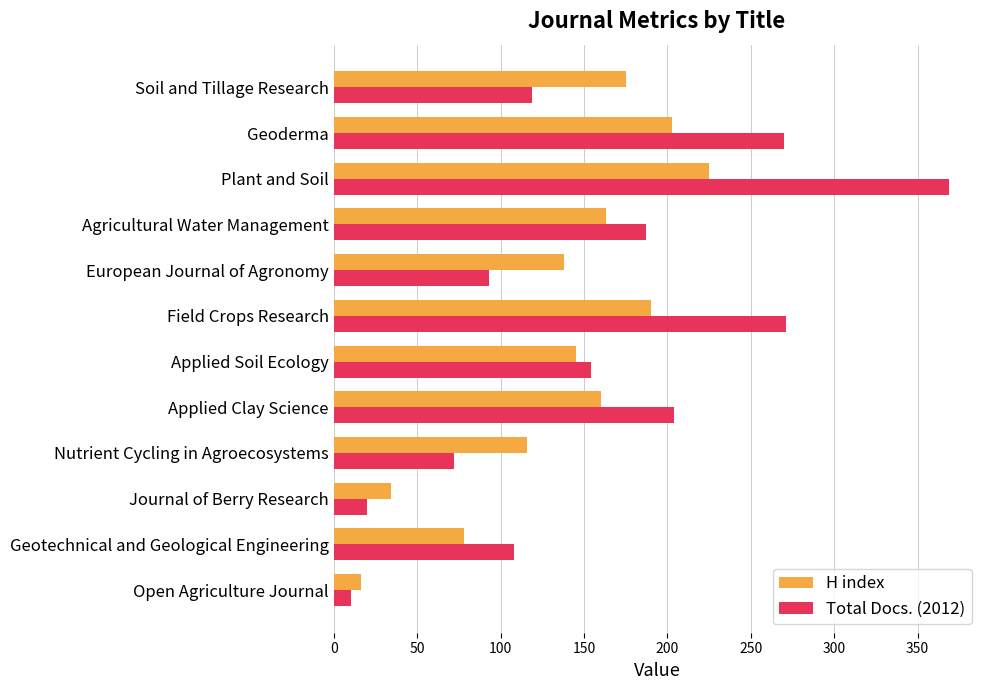

Which series has the largest total across all categories?

Total Docs. (2012)